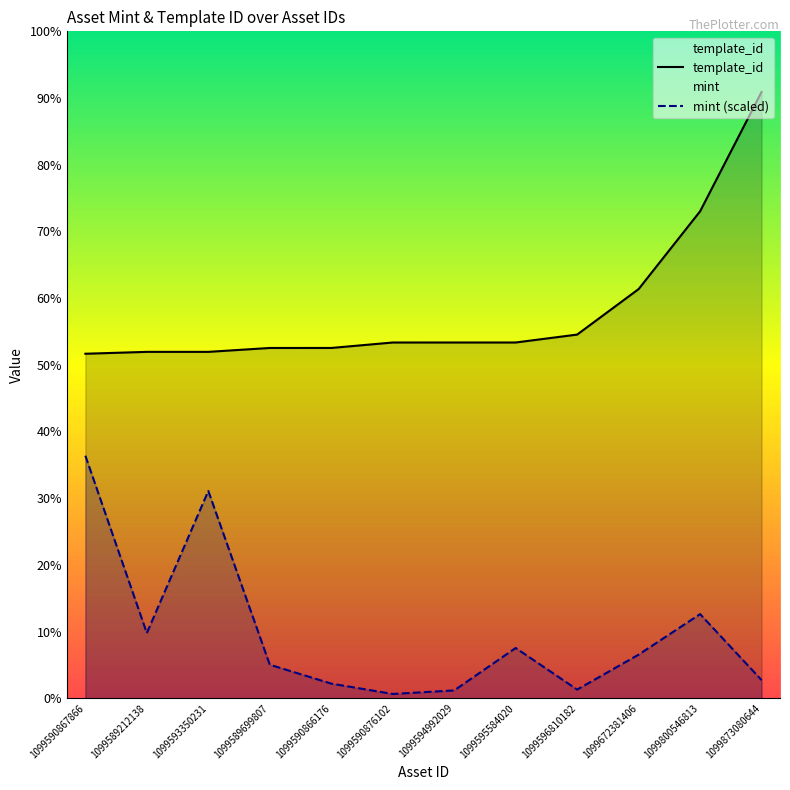

Rank the categories by template_id value from lowest to highest.

1099590867866, 1099589212138, 1099593350231, 1099589699807, 1099590866176, 1099590876102, 1099594992029, 1099595584020, 1099596810182, 1099672381406, 1099800546813, 1099873080644